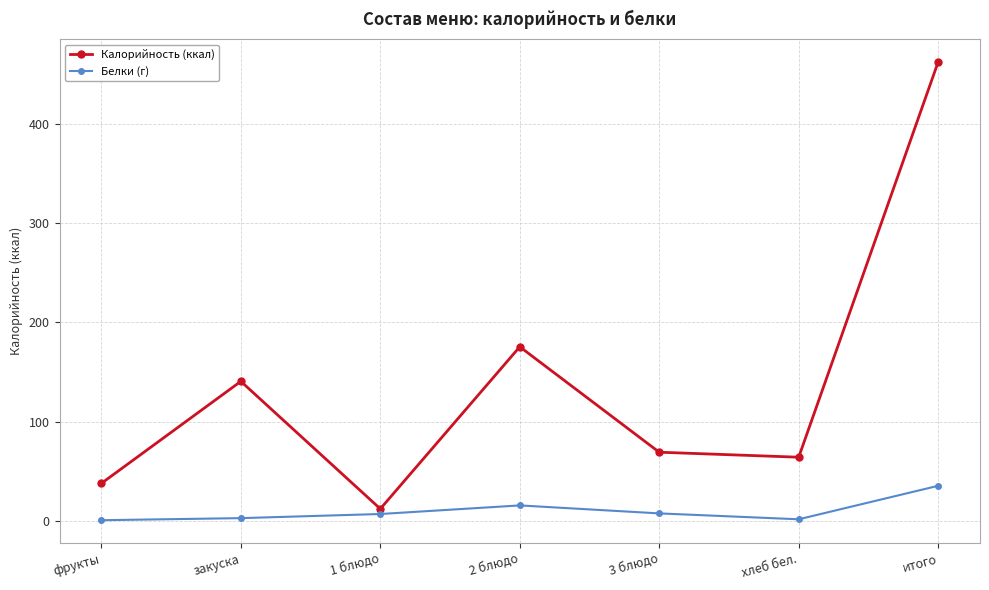

The value of Калорийность (ккал) at хлеб бел. is 64.3. True or false?

True